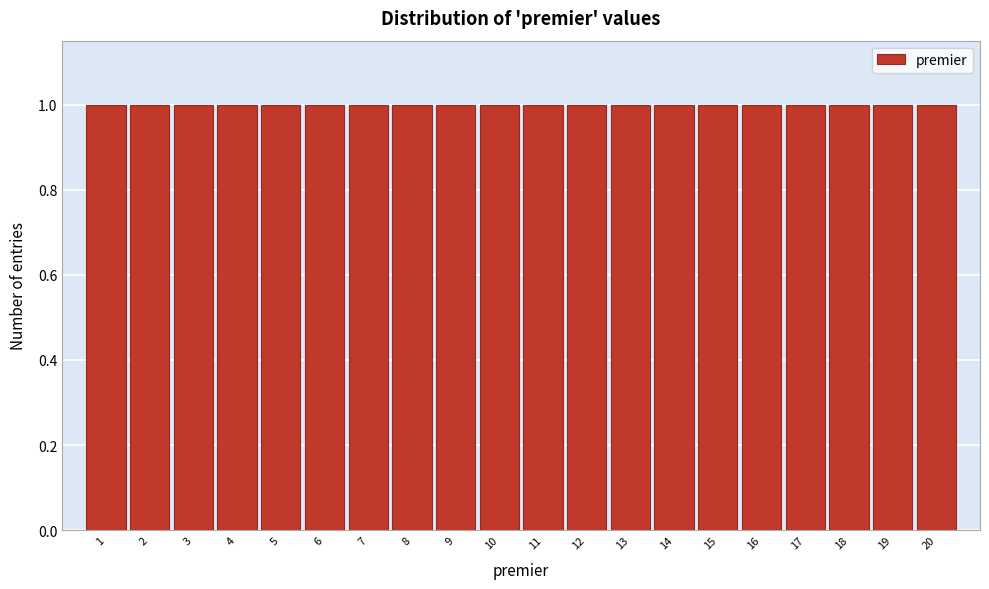

Reading left to right, transcribe this chart: for each bar, give the range it covers on the x-axis and its height. The values are not printed on the chart, so give them approximately, as read against the axis.

0.5 to 1.5: 1
1.5 to 2.5: 1
2.5 to 3.5: 1
3.5 to 4.5: 1
4.5 to 5.5: 1
5.5 to 6.5: 1
6.5 to 7.5: 1
7.5 to 8.5: 1
8.5 to 9.5: 1
9.5 to 10.5: 1
10.5 to 11.5: 1
11.5 to 12.5: 1
12.5 to 13.5: 1
13.5 to 14.5: 1
14.5 to 15.5: 1
15.5 to 16.5: 1
16.5 to 17.5: 1
17.5 to 18.5: 1
18.5 to 19.5: 1
19.5 to 20.5: 1